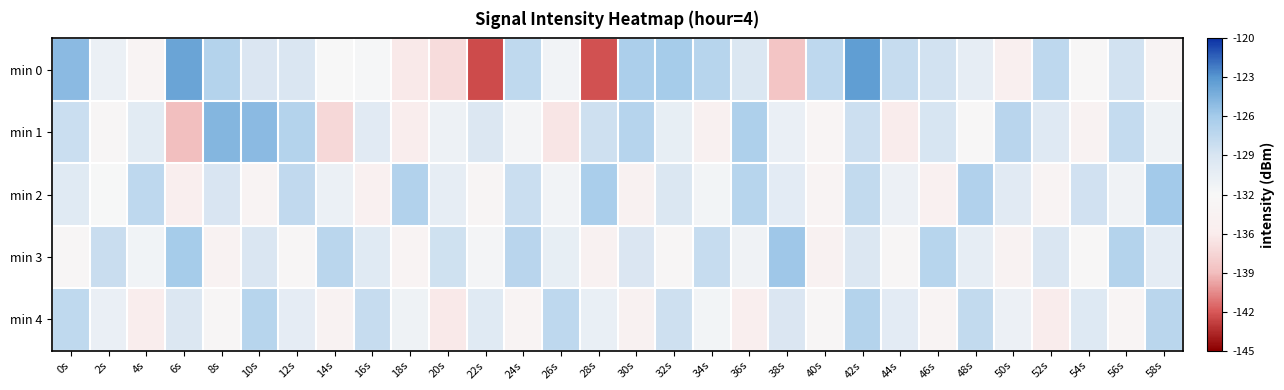

What is the minimum value shown in the chart?

-142.3